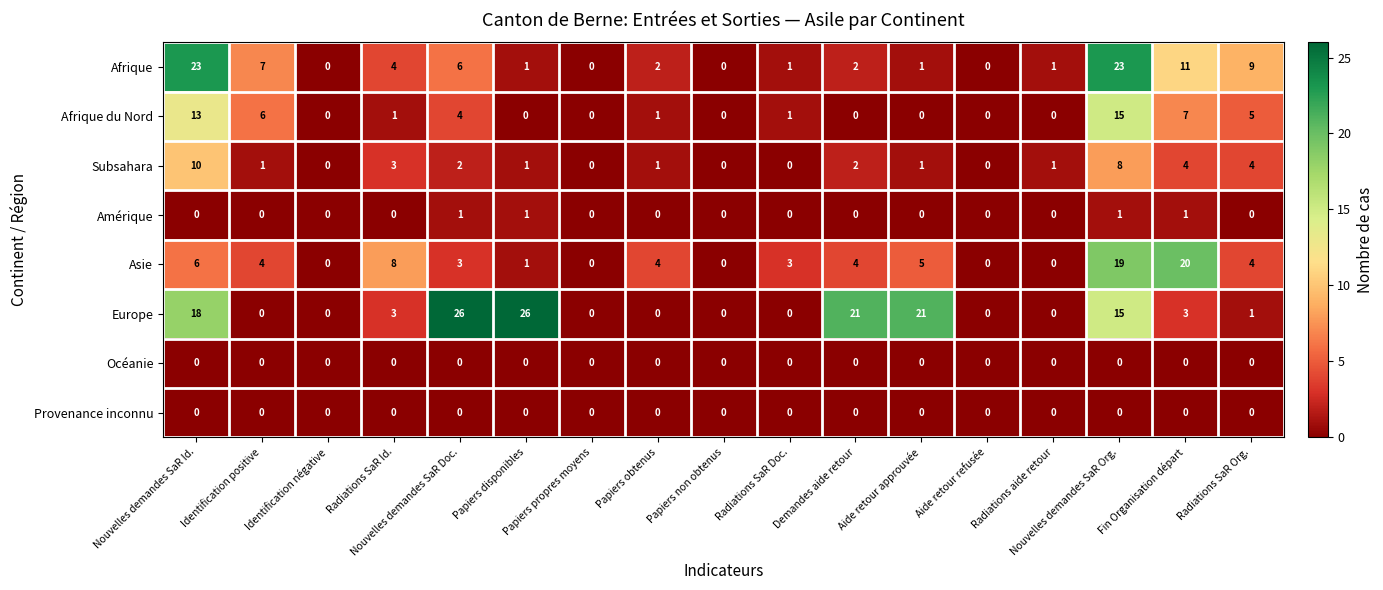

How many categories are shown in the chart?

17